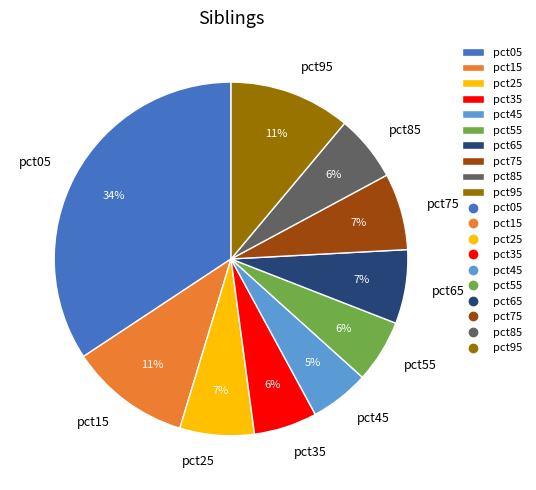

What is the ratio of the value at pct35 to the value at pct15?

0.5